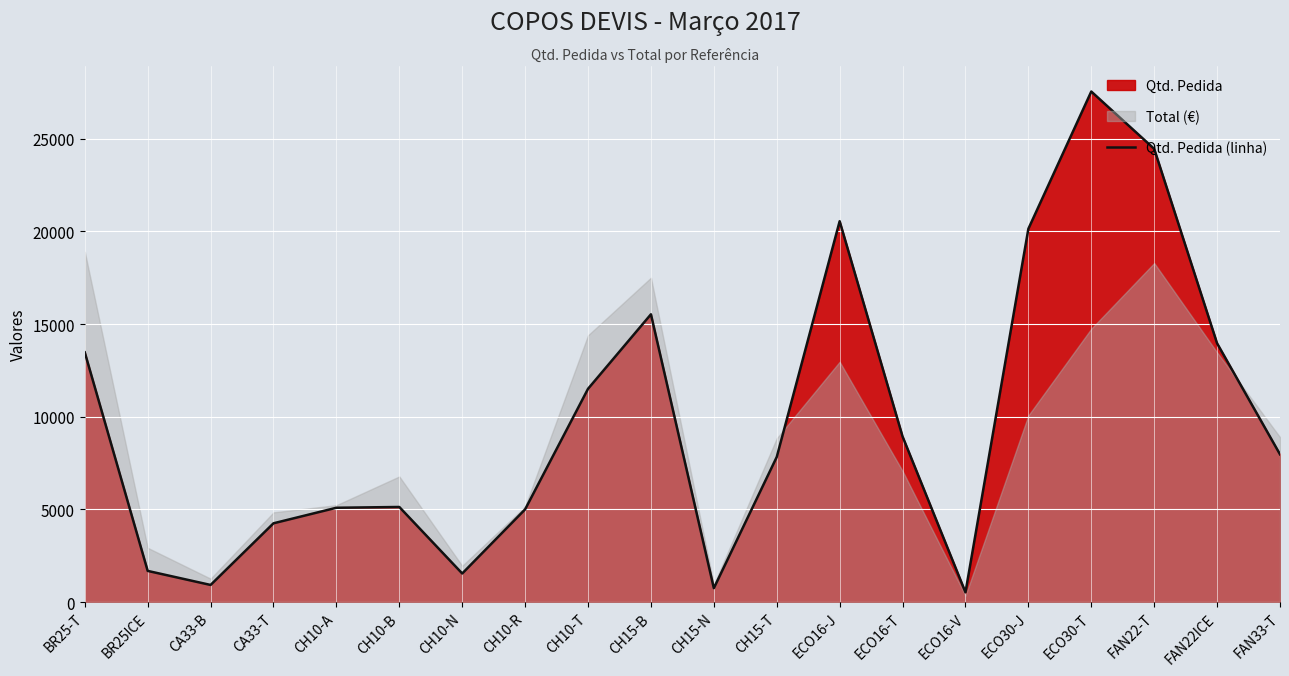

What is the sum of the values at BR25-T and FAN22ICE?

27430